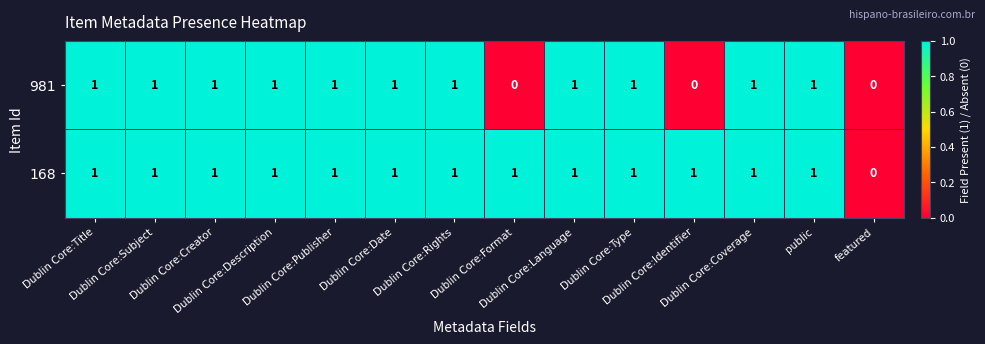

List the series in order of their overall mean, lowest first.

981, 168